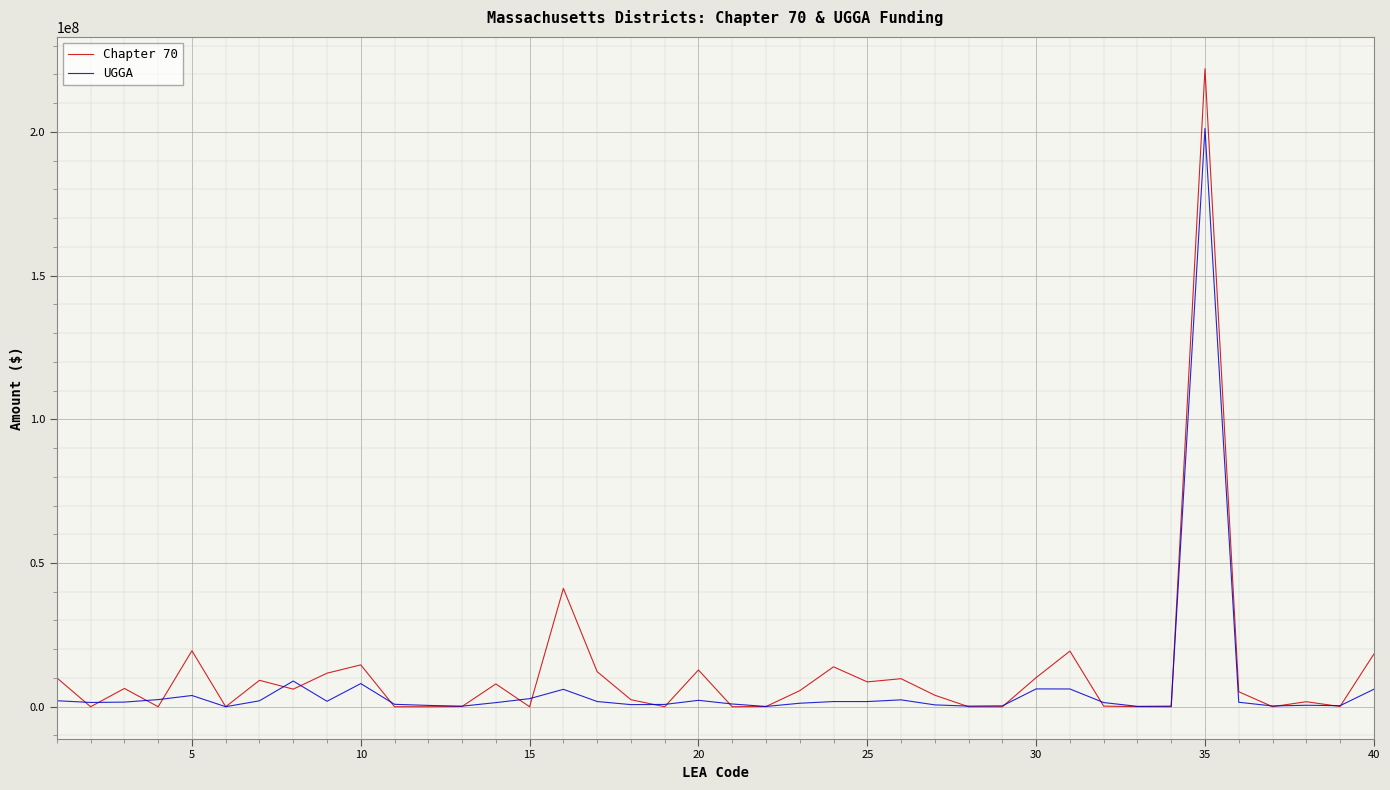

List the series in order of their peak value, highest first.

Chapter 70, UGGA